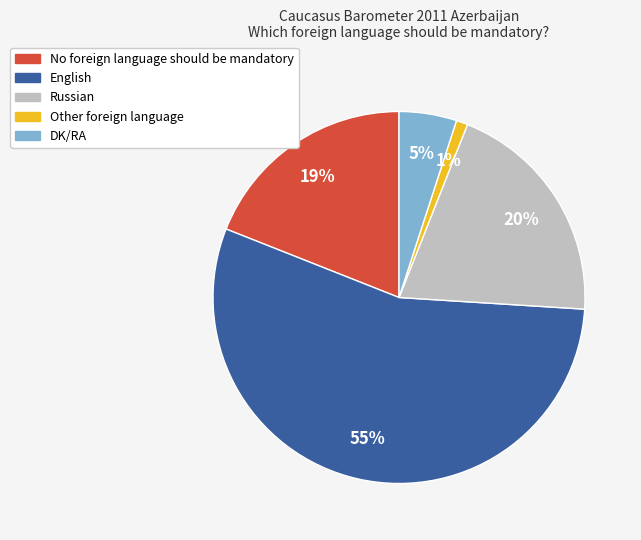

Which category accounts for the majority?

English